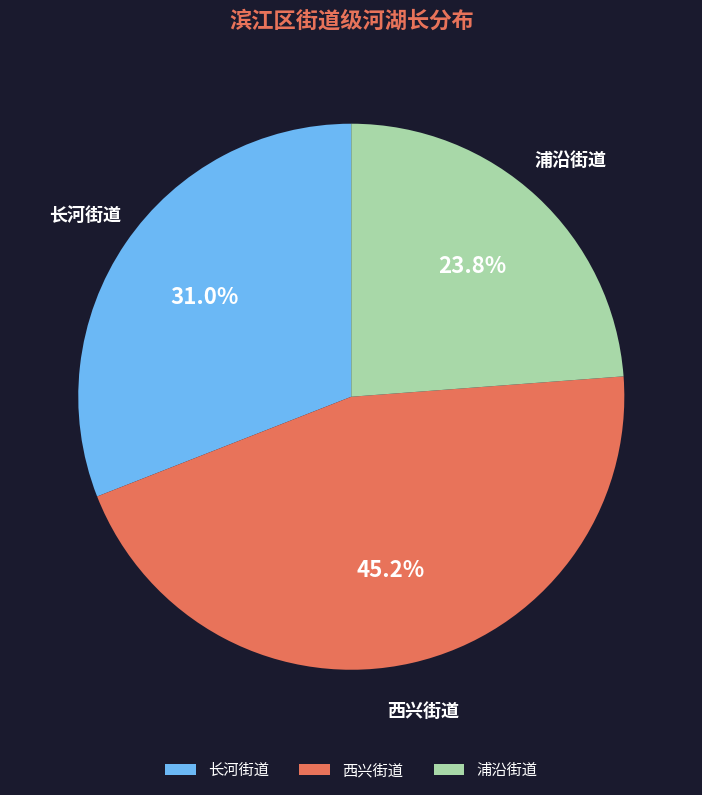

What portion of the pie excludes 浦沿街道?

76.2%